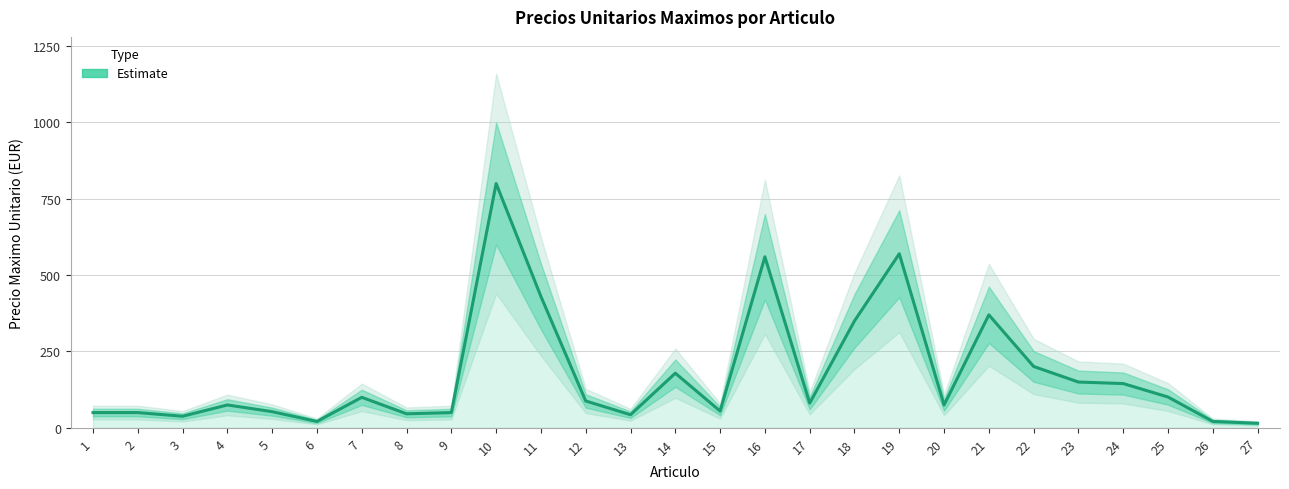

Reading left to right, list all the values displayed in this chart.

1=50	2=50	3=38	4=75	5=53	6=21	7=100	8=46	9=50	10=800	11=430	12=88	13=43	14=179	15=55	16=560	17=81	18=350	19=570	20=75	21=370	22=201	23=150	24=145	25=101	26=21	27=15